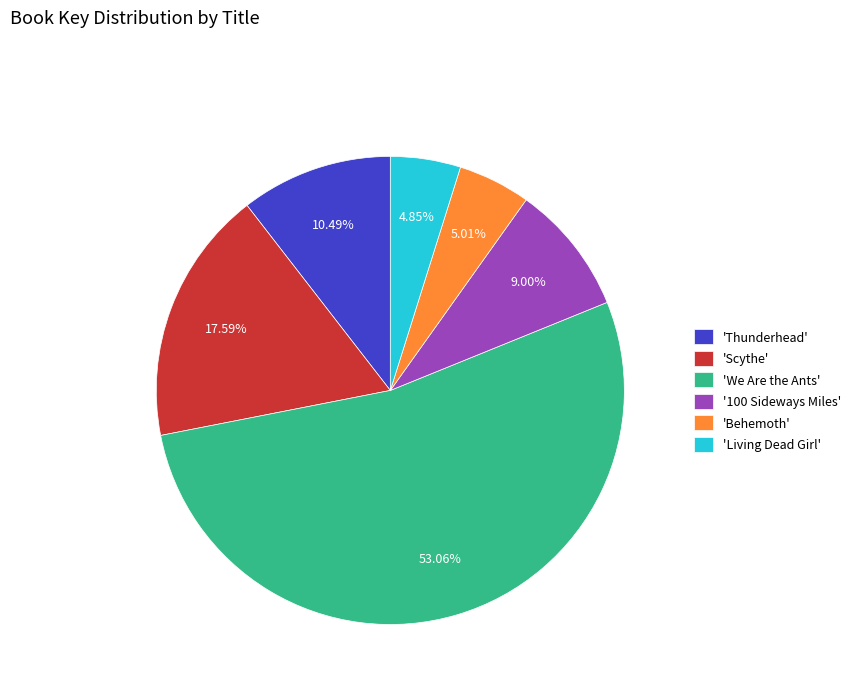

Count the number of slices in the pie.

6